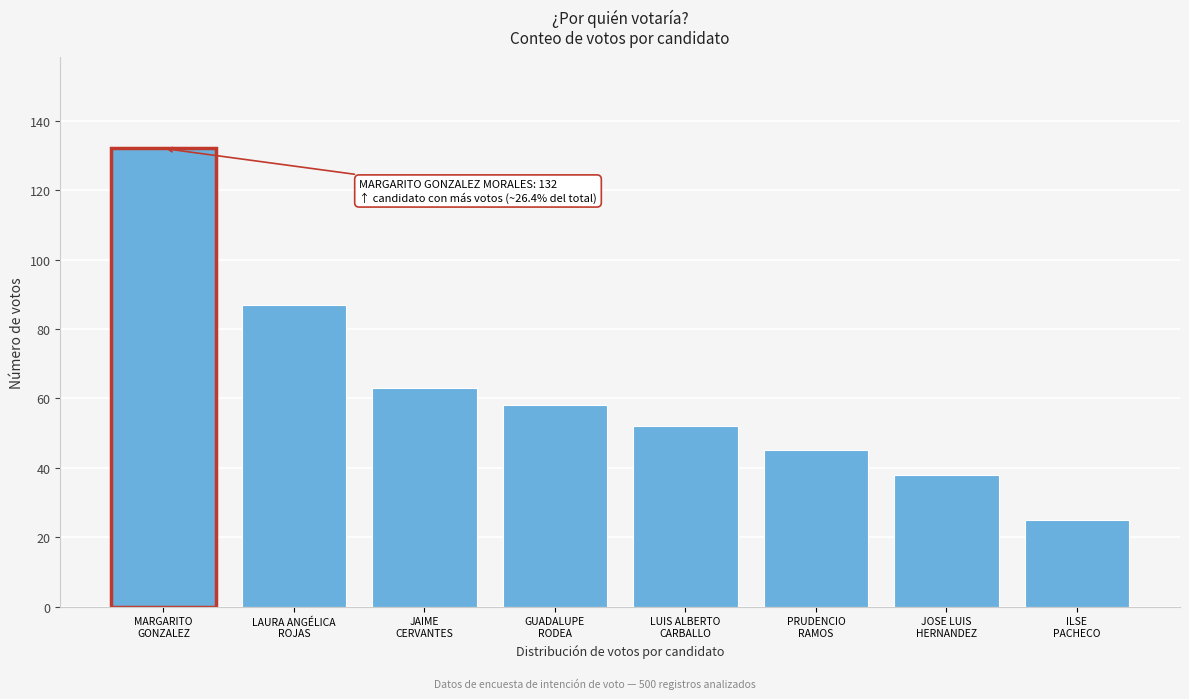

Reading right to left, what are all the values shown in this chart?

25	38	45	52	58	63	87	132